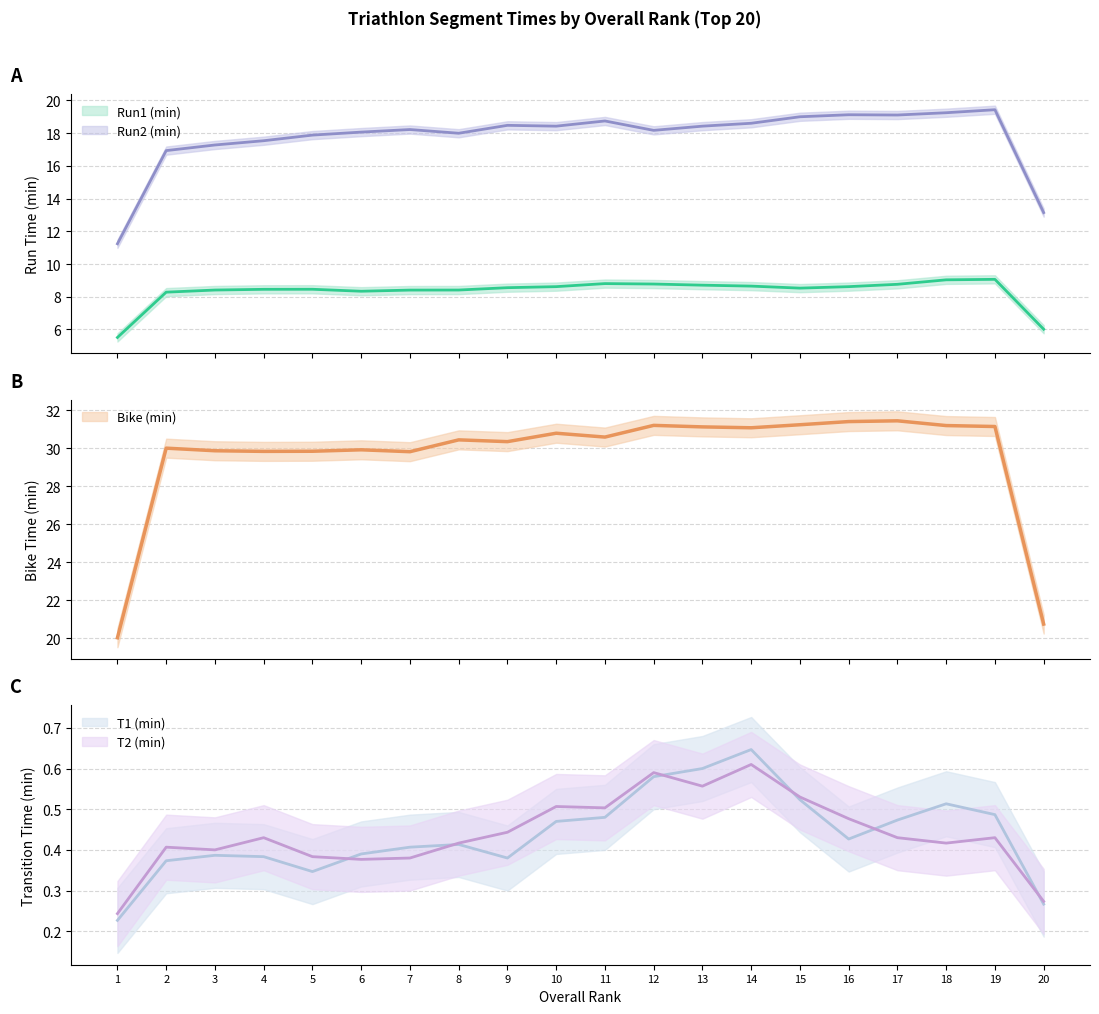

How many T2 (min) values are between 0 and 1?

20